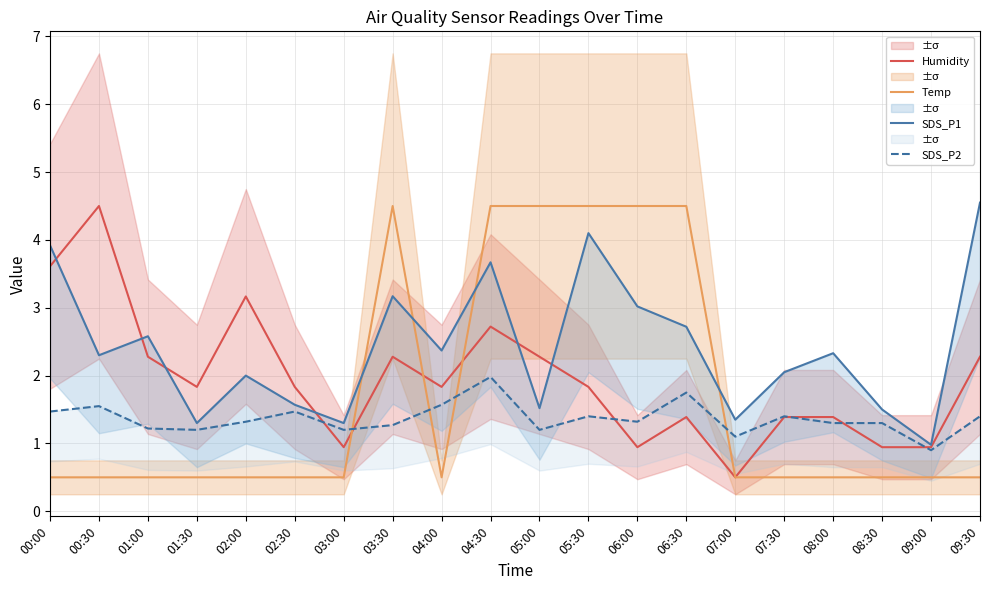

The SDS_P2 series shows 0.3 at 09:00. True or false?

False